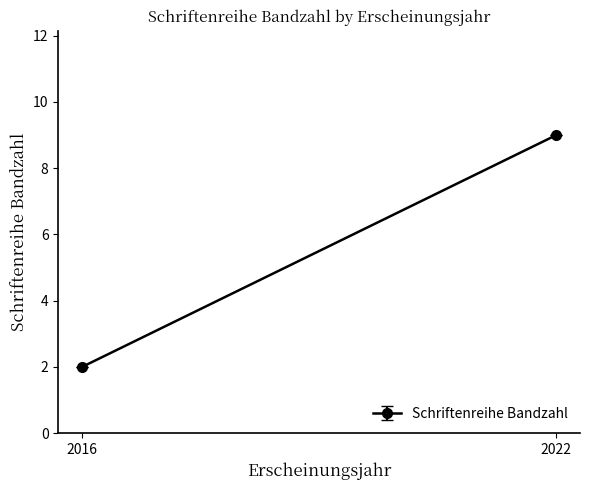

What value does the data have at 2022?

9